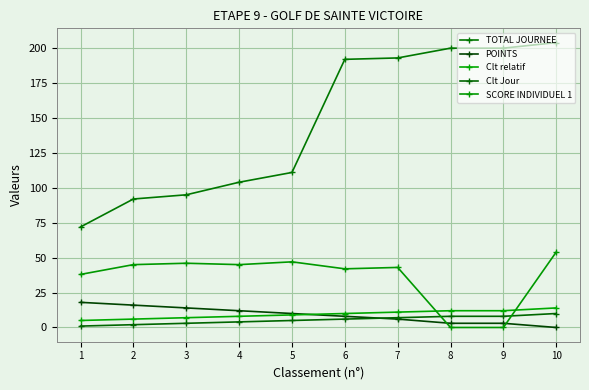

Where is TOTAL JOURNEE nearest to the value 138?

5